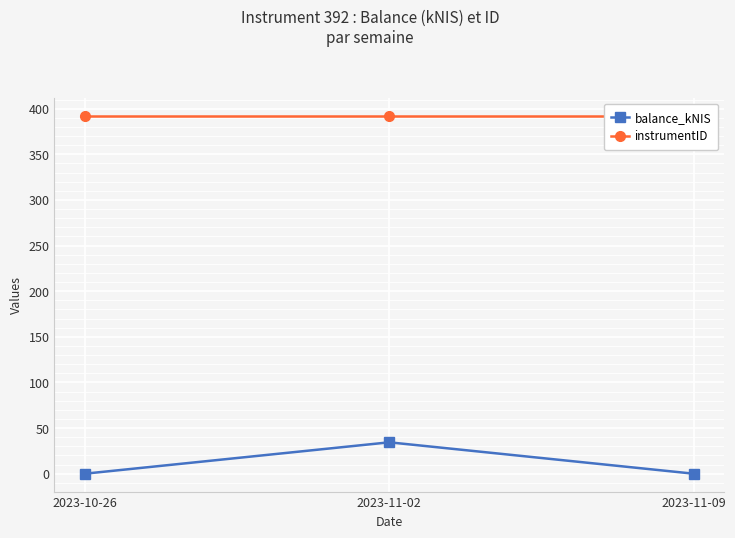

At how many categories does at least one series exceed 279?

3